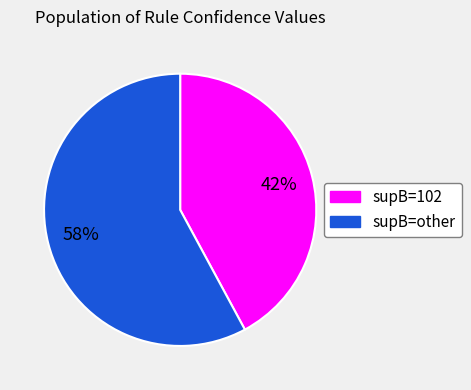

Is there any slice that represents more than half of the pie?

Yes